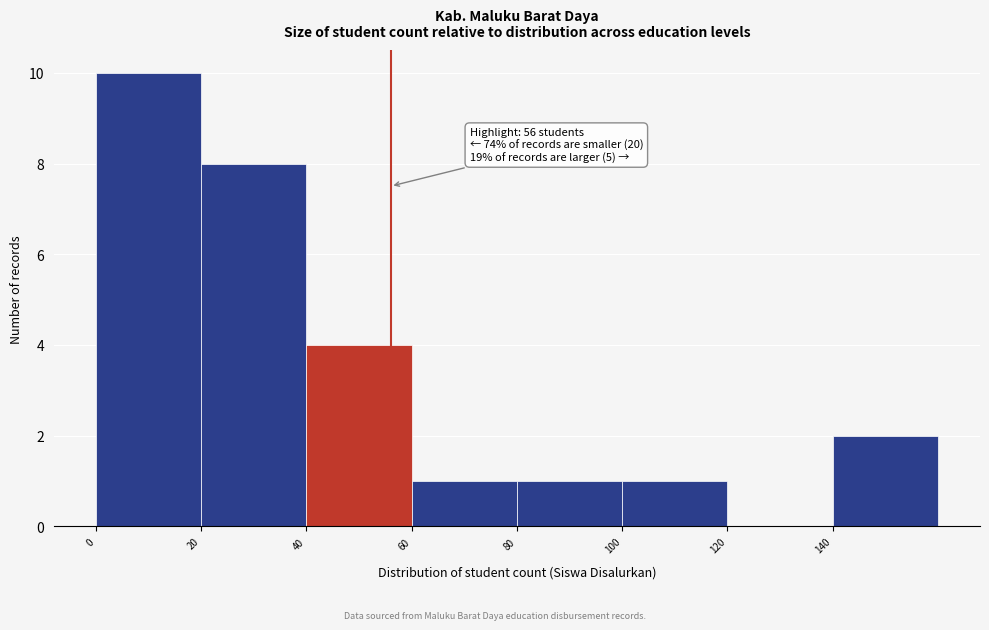

Over which range of the x-axis is the bar tallest?

0 to 20